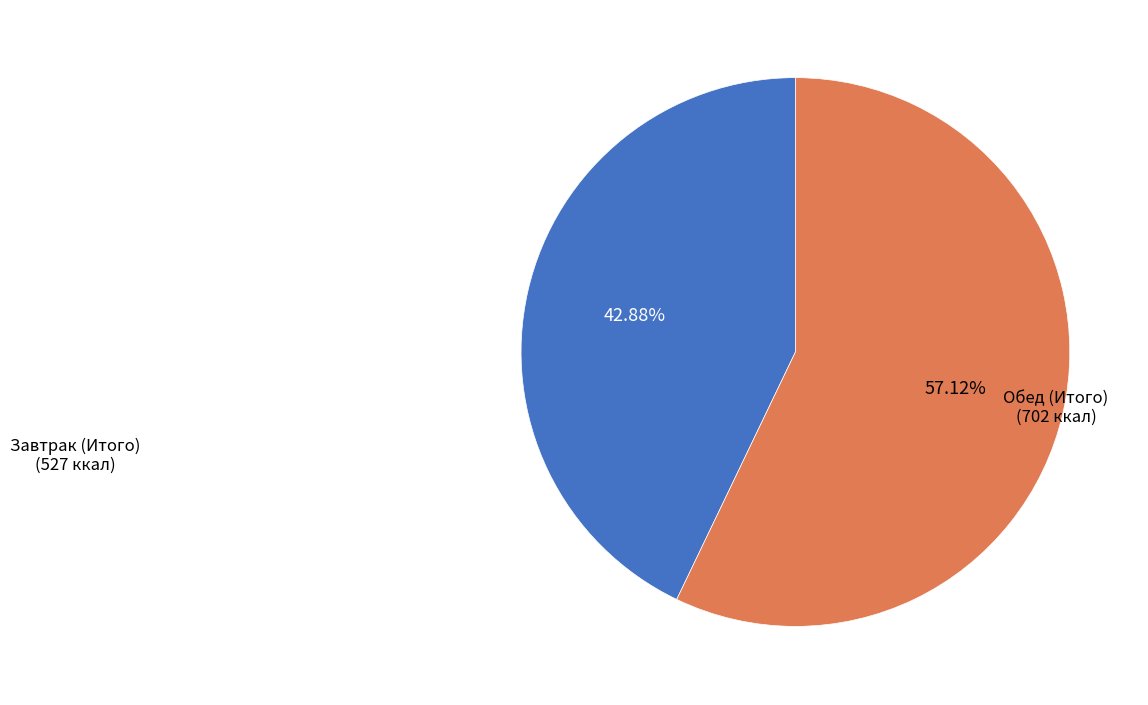

Does any single category account for the majority?

Yes